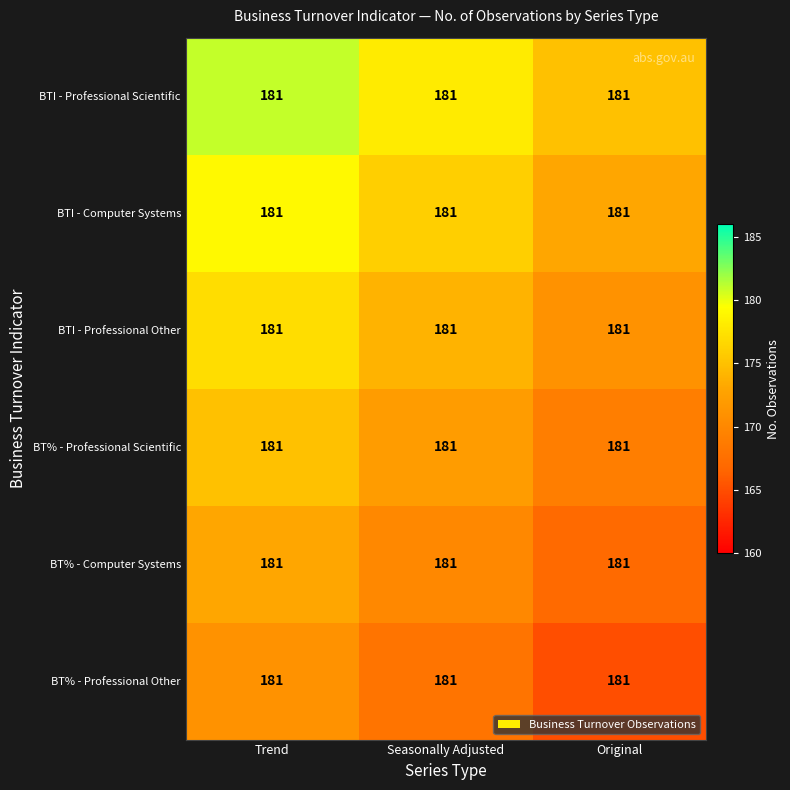

Where does the BTI - Professional Other series first go above 174?

Trend